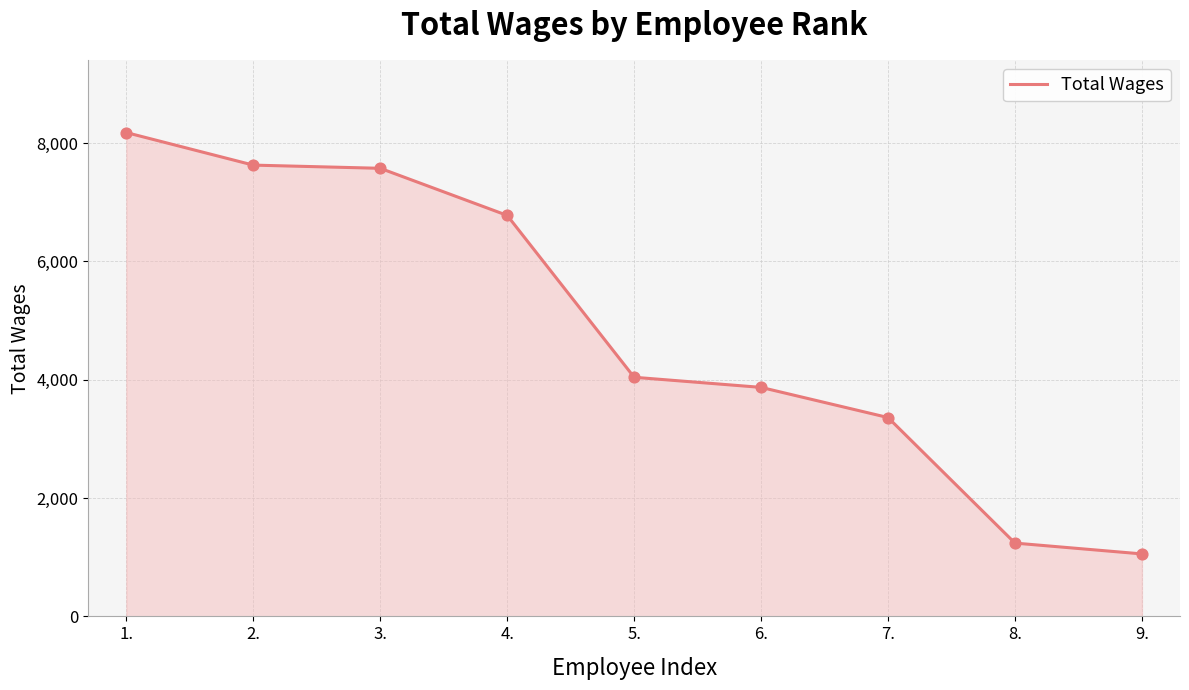

What is the change in value from 3. to 5.?

-3532